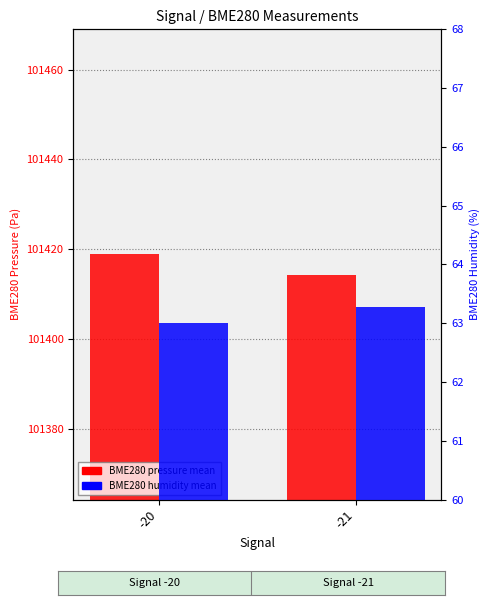

What is the value of the BME280 Pressure bar at the 1st from the left?

101418.9